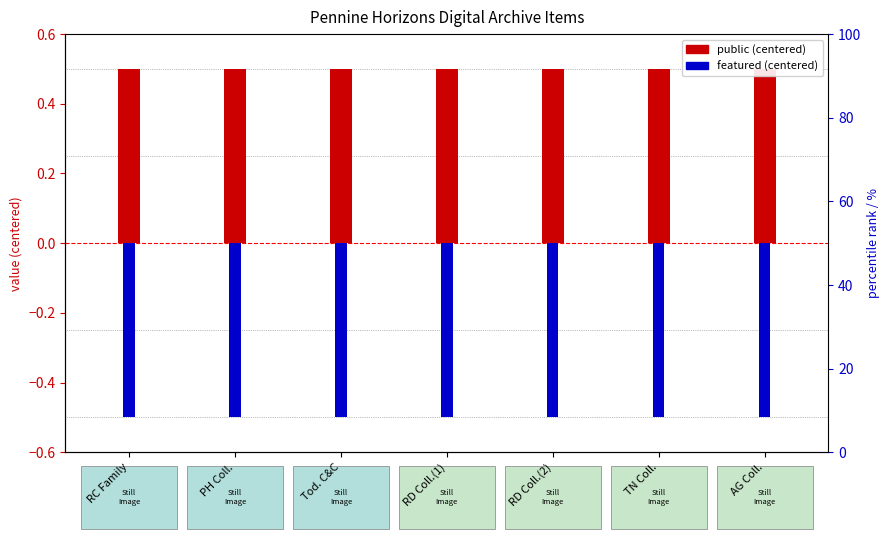

What is the minimum value for featured (centered)?

-0.5